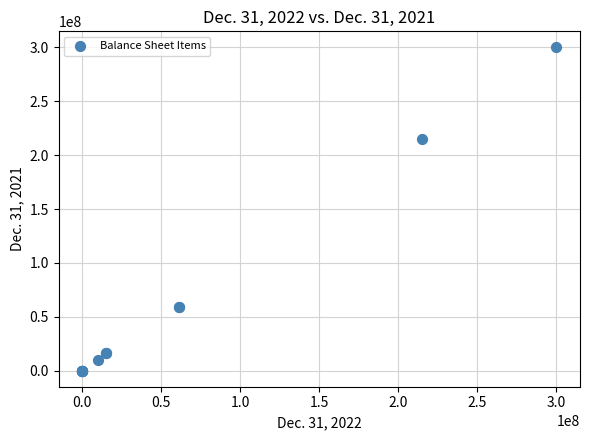

What Y value in the scatter plot is closest to 150000000?

215000000.0